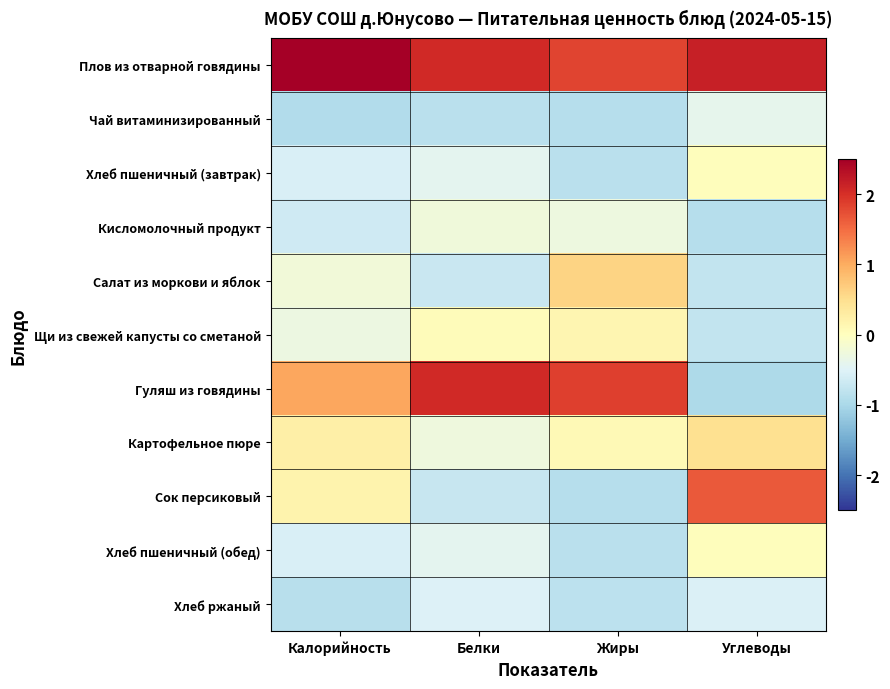

Reading left to right, list all the values displayed in this chart.

Плов из отварной говядины: Калорийность=2.6	Белки=2.1	Жиры=1.8	Углеводы=2.2
Чай витаминизированный: Калорийность=-0.9	Белки=-0.9	Жиры=-0.9	Углеводы=-0.4
Хлеб пшеничный (завтрак): Калорийность=-0.6	Белки=-0.4	Жиры=-0.8	Углеводы=0.0
Кисломолочный продукт: Калорийность=-0.7	Белки=-0.2	Жиры=-0.3	Углеводы=-0.9
Салат из моркови и яблок: Калорийность=-0.2	Белки=-0.7	Жиры=0.6	Углеводы=-0.8
Щи из свежей капусты со сметаной: Калорийность=-0.3	Белки=0.0	Жиры=0.2	Углеводы=-0.8
Гуляш из говядины: Калорийность=1.0	Белки=2.1	Жиры=1.9	Углеводы=-1.0
Картофельное пюре: Калорийность=0.2	Белки=-0.3	Жиры=0.1	Углеводы=0.5
Сок персиковый: Калорийность=0.2	Белки=-0.7	Жиры=-0.9	Углеводы=1.7
Хлеб пшеничный (обед): Калорийность=-0.6	Белки=-0.4	Жиры=-0.8	Углеводы=0.0
Хлеб ржаный: Калорийность=-0.9	Белки=-0.5	Жиры=-0.8	Углеводы=-0.5